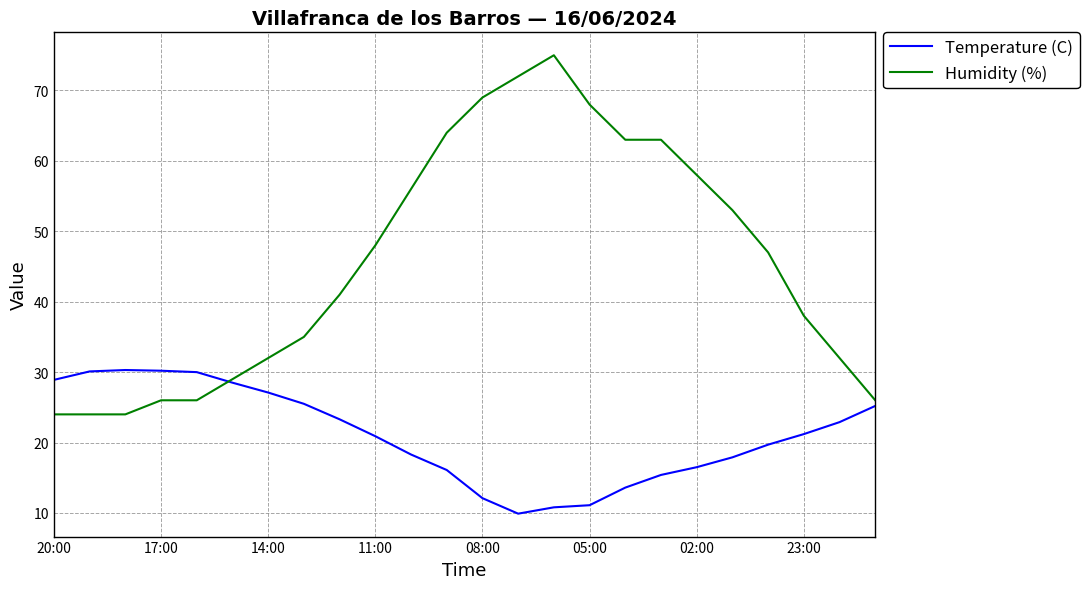

What is the highest value of the Temperature (C) series?

30.3